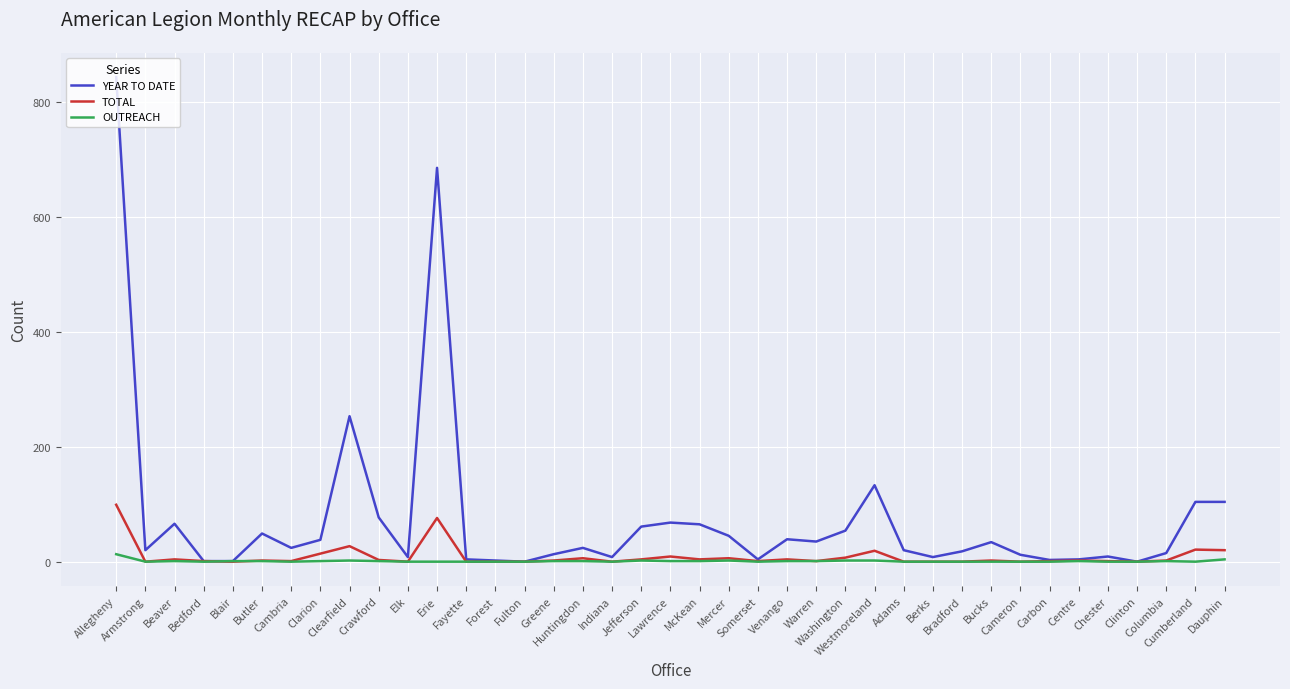

List the series in order of their peak value, highest first.

YEAR TO DATE, TOTAL, OUTREACH